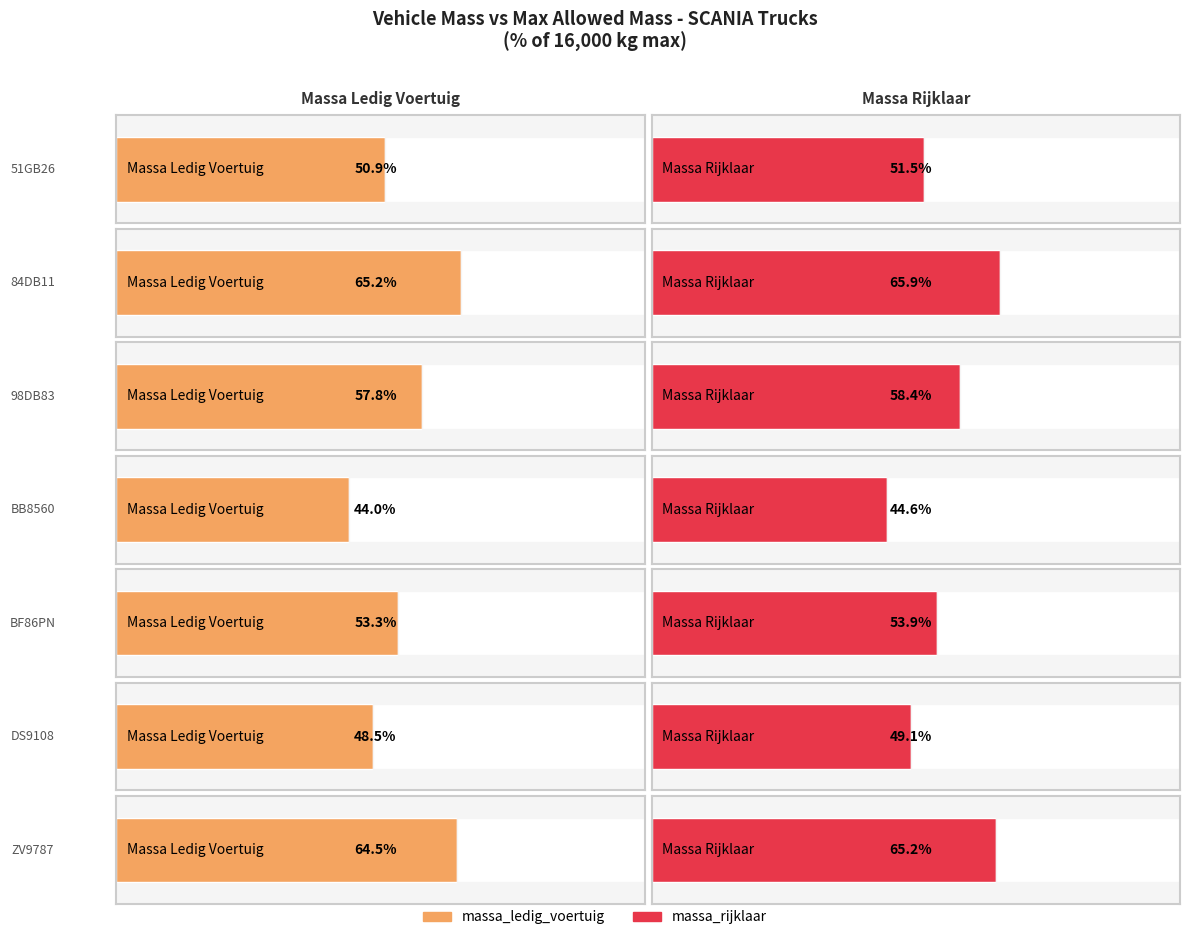

True or false: laadvermogen has a value of 1799 at 98DB83.

False